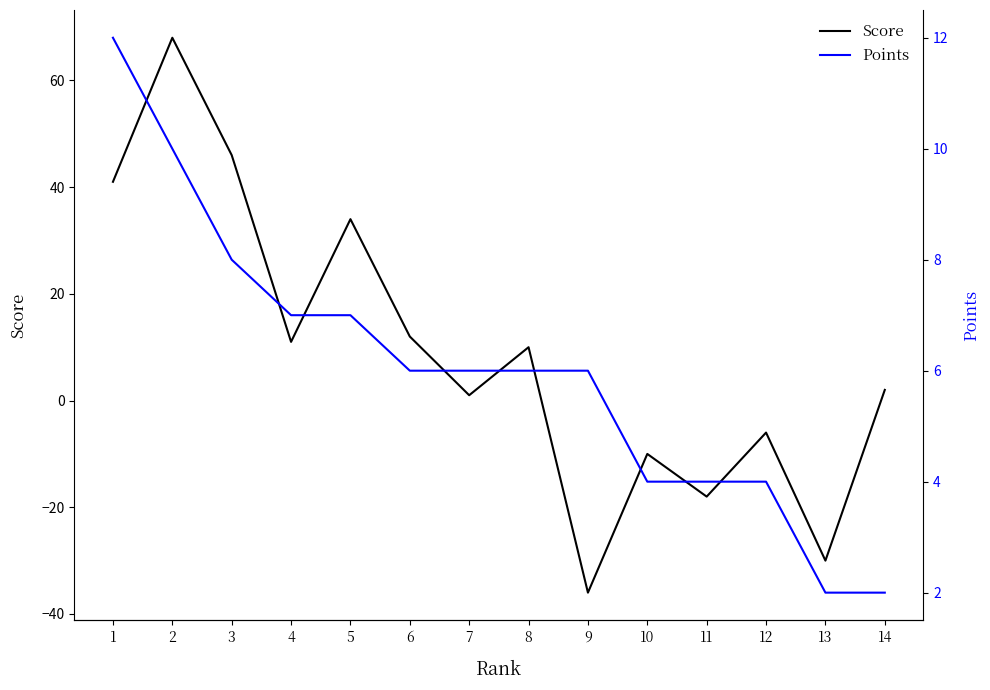

True or false: Points and Score cross at least once.

True